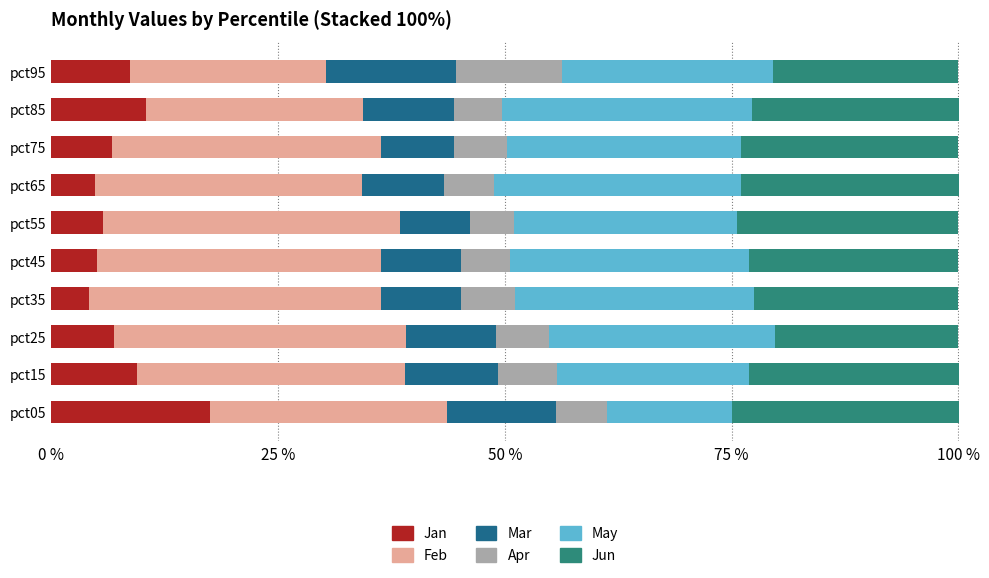

What is the minimum value for Jan?

4.1